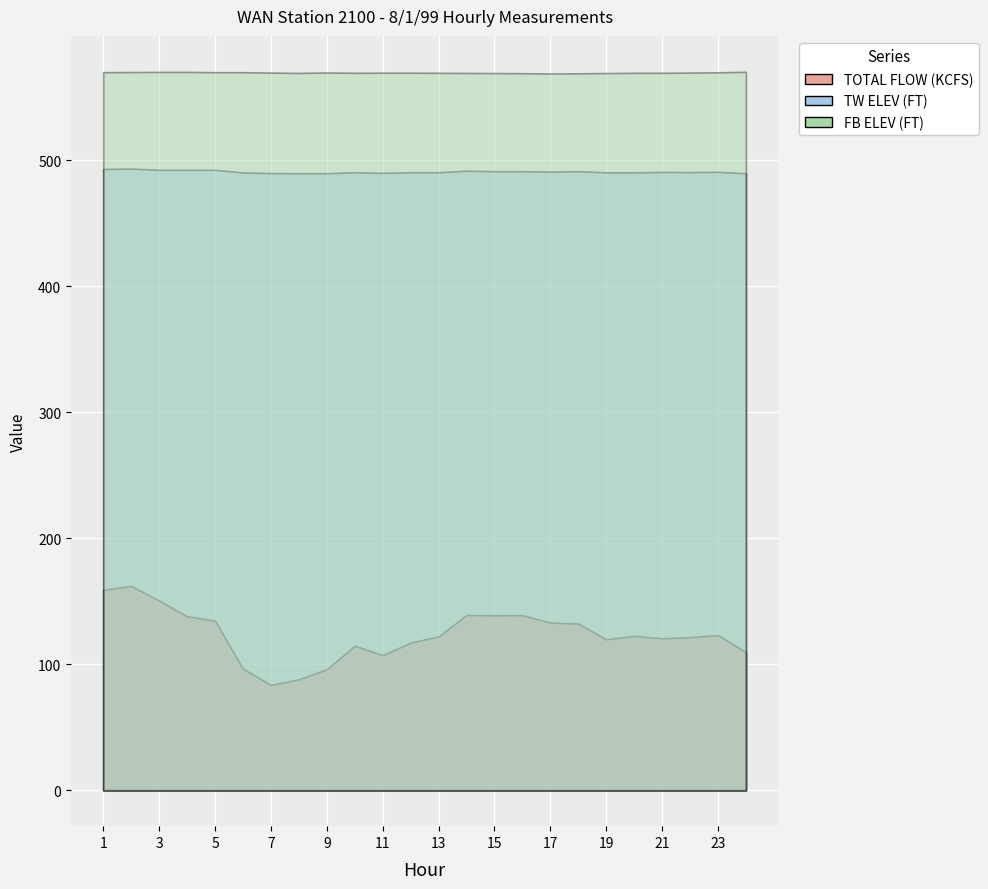

At which category does TW ELEV (FT) reach its first local peak?

2